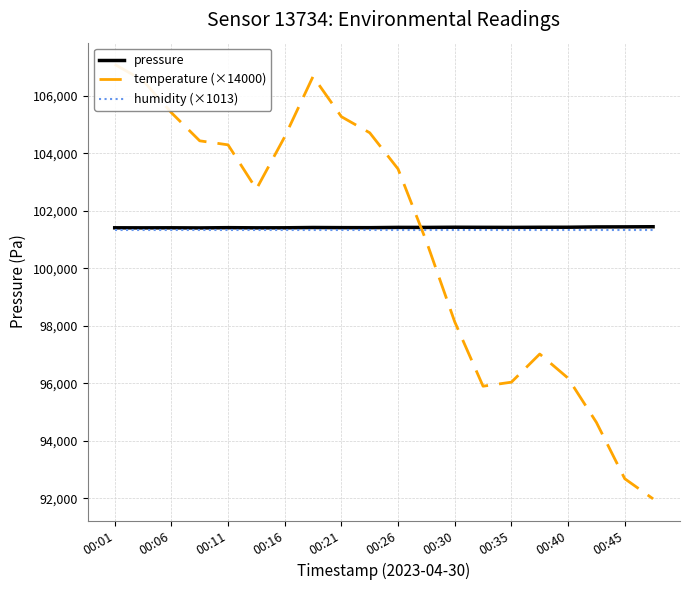

What are all the series names shown in the legend?

pressure, temperature (×14000), humidity (×1013)